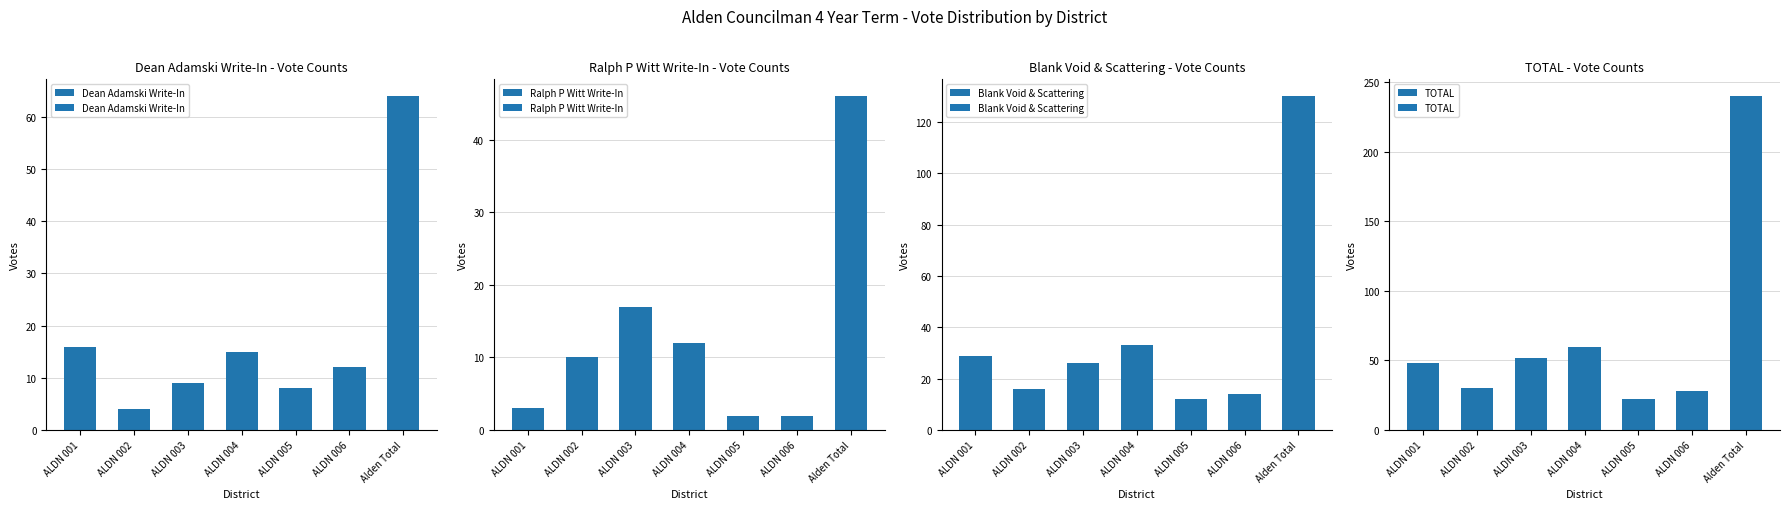

How many bars are there in total?

28